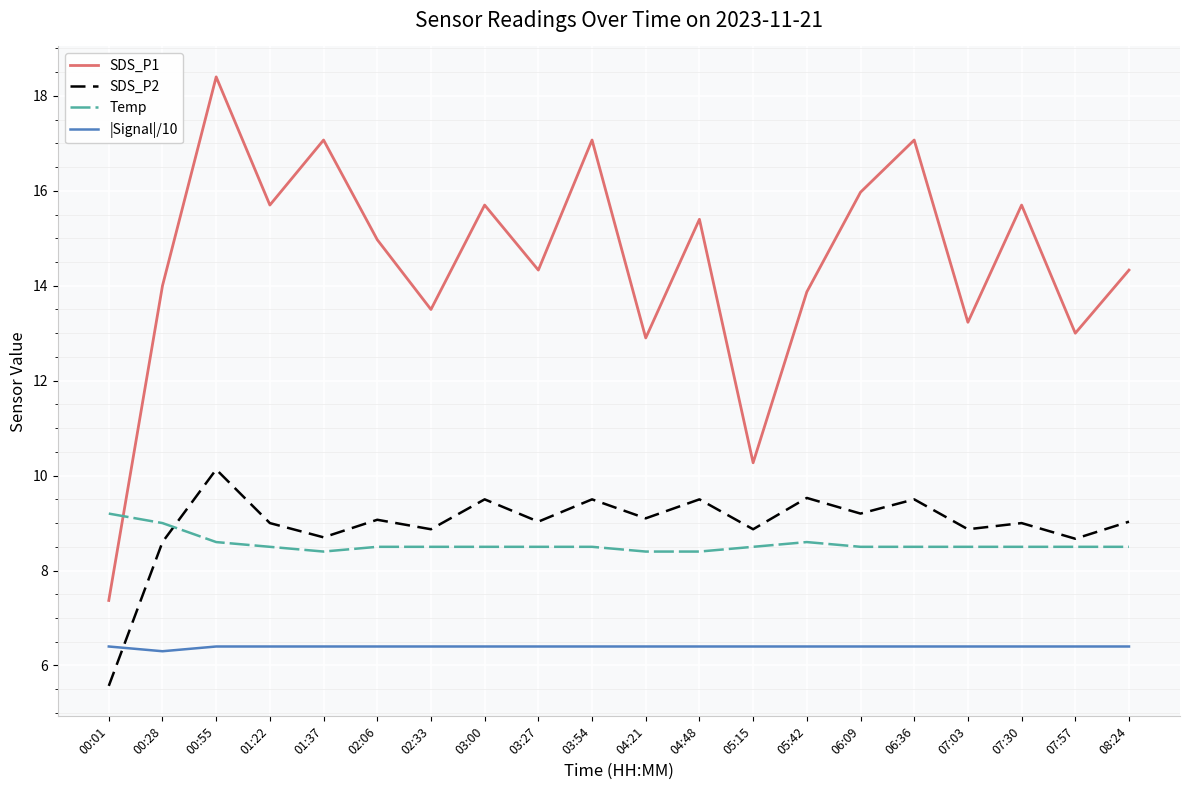

Between which two adjacent categories do SDS_P1 and Temp first intersect?

00:01 and 00:28